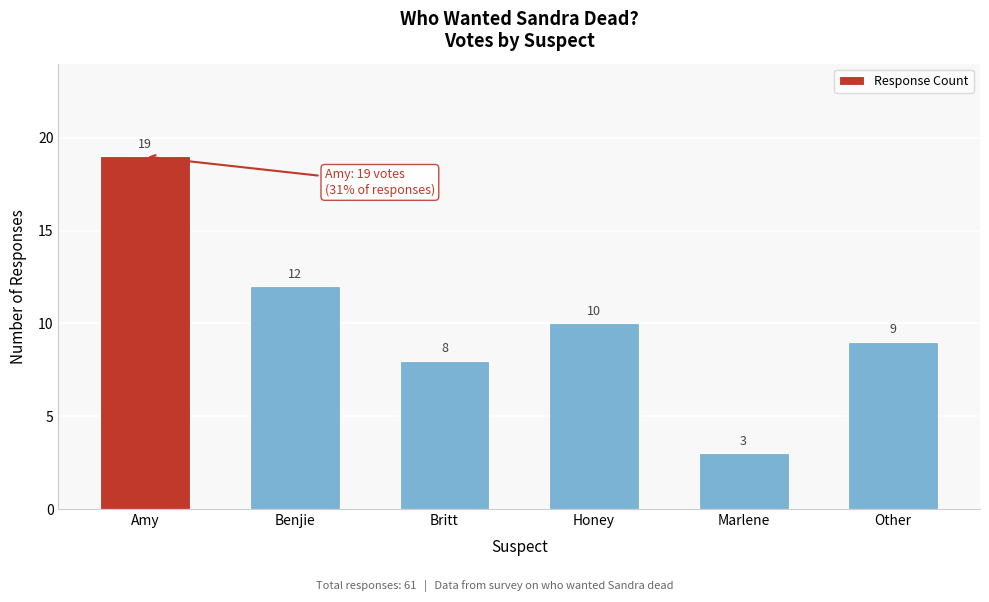

Reading right to left, list all the values displayed in this chart.

9	3	10	8	12	19